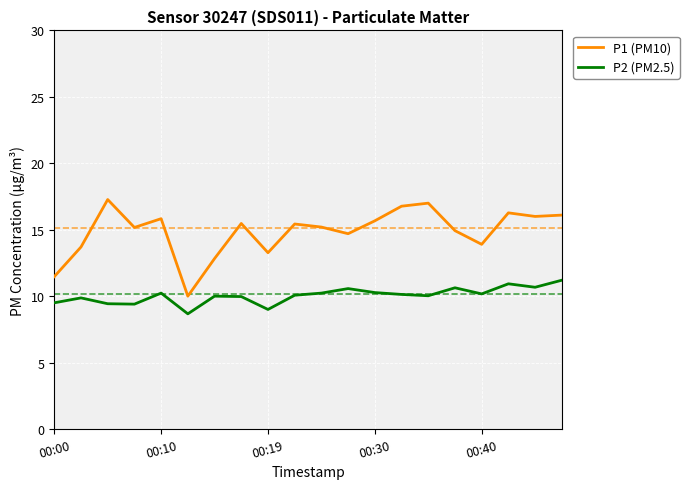

In P2 (PM2.5), how many points are lower than both neighbors (excluding endpoints)?

6